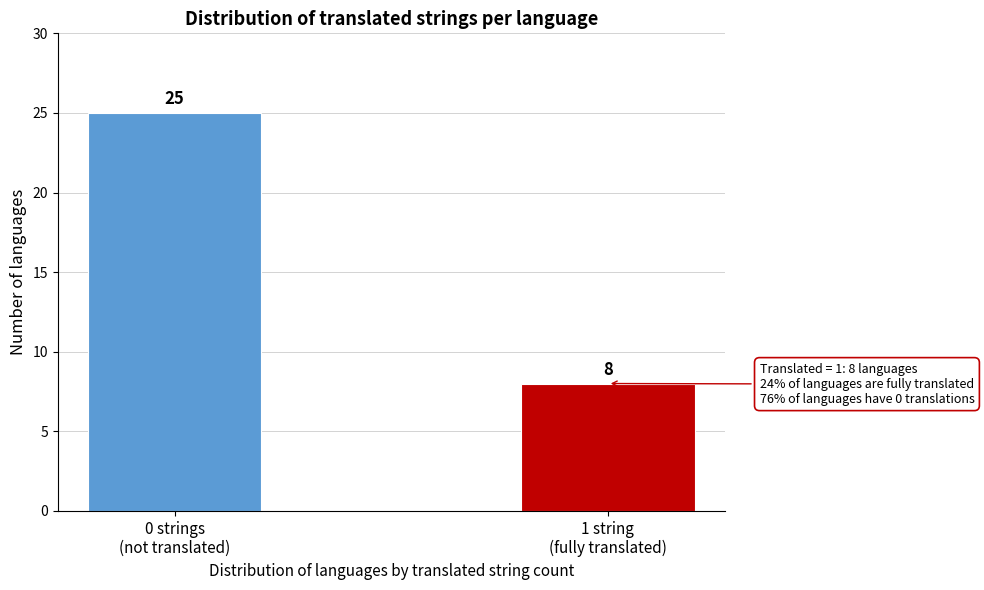

Reading left to right, list all the values displayed in this chart.

25	8